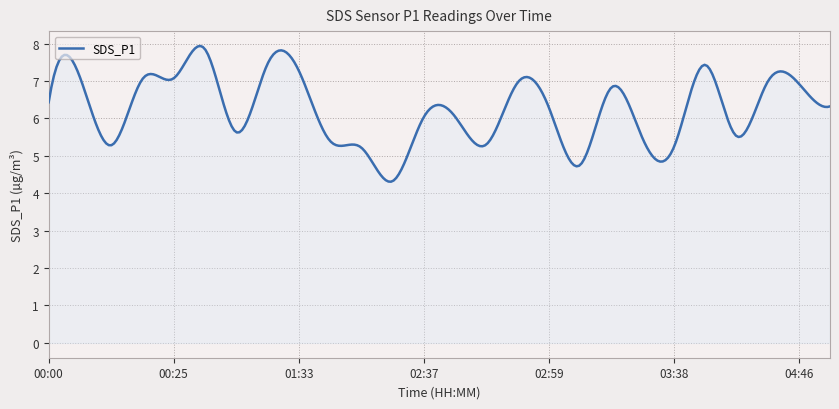

What is the difference between the maximum and minimum values?

3.6